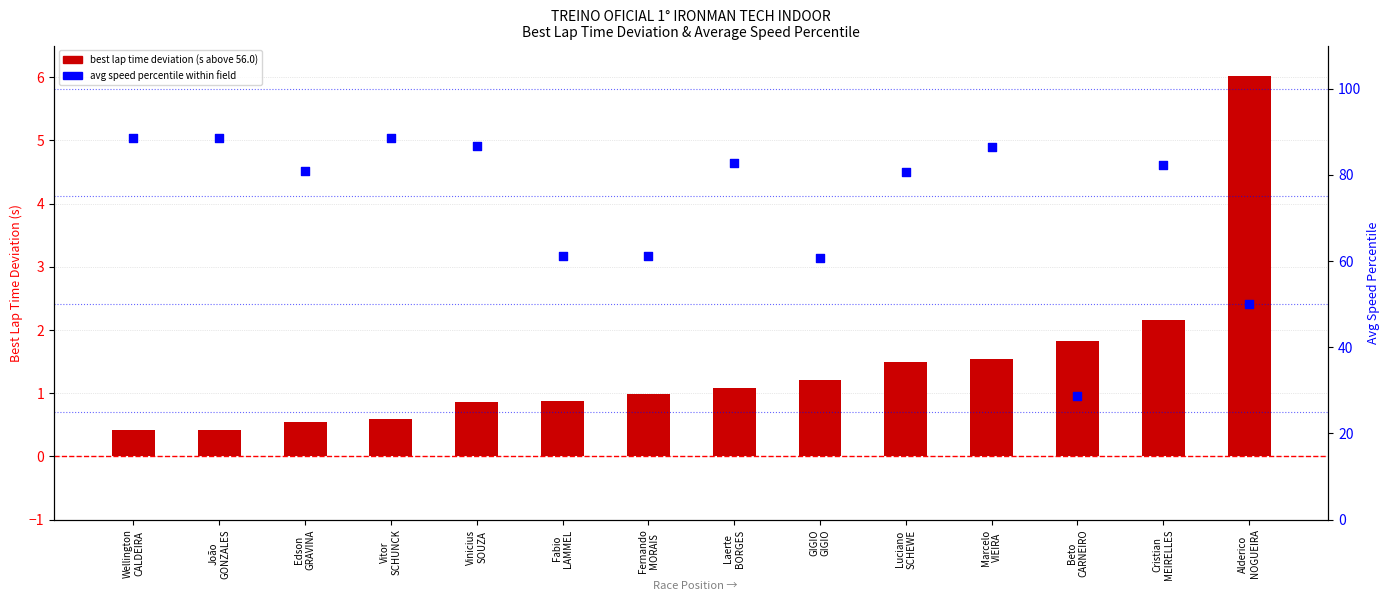

Which series has the largest Y range (max minus min)?

avg speed percentile